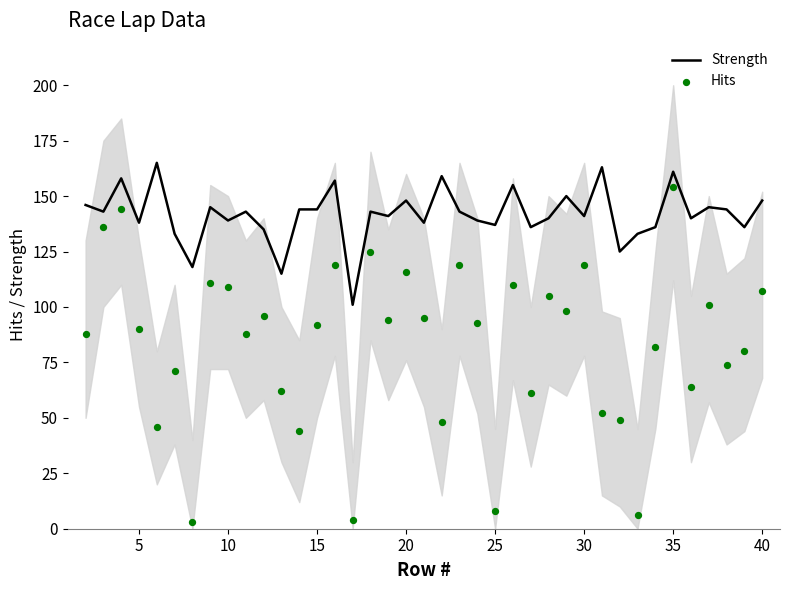

Which series has the widest spread of Y values?

Hits